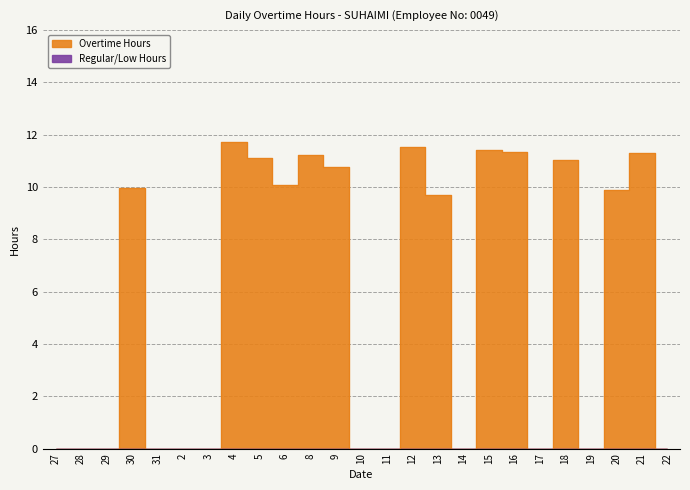

Read the value at 9.

10.8